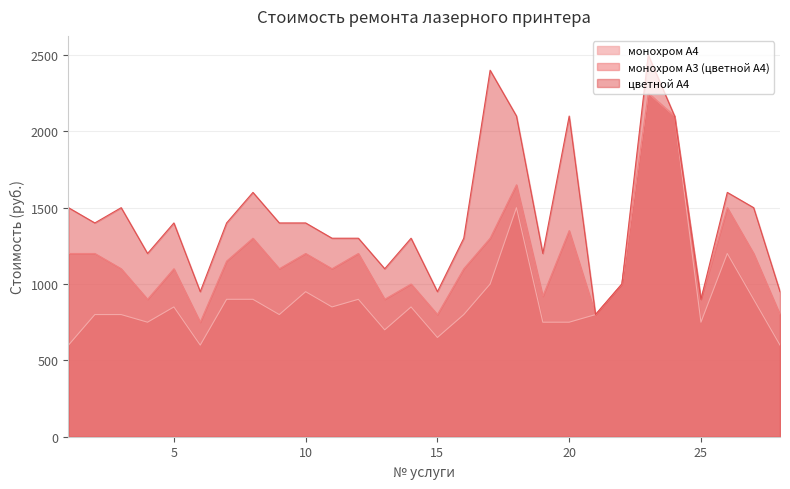

Rank the series by their average value, from lowest to highest.

монохром А4, монохром А3 (цветной А4), цветной А4